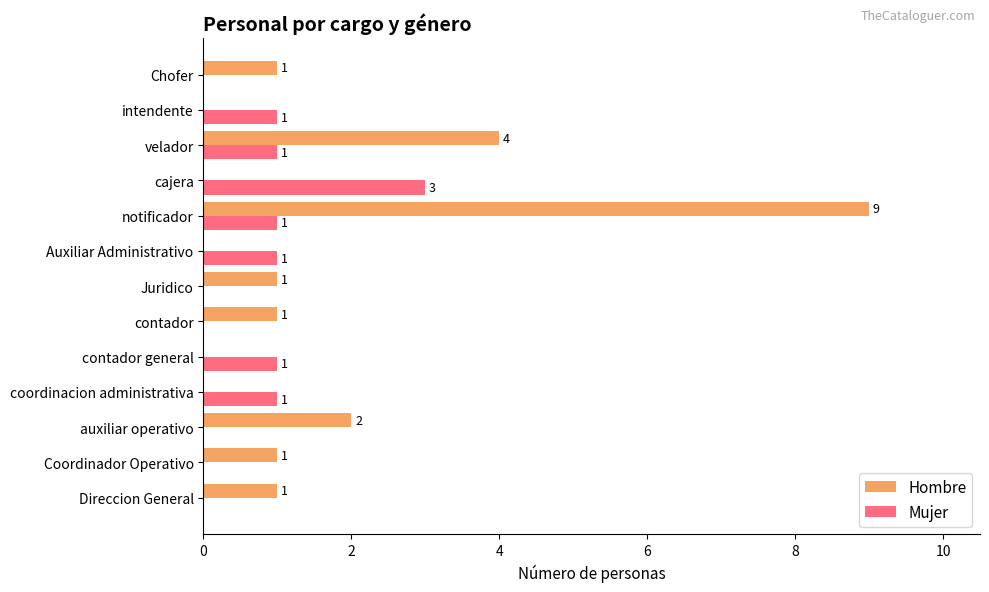

Which series has the largest total across all categories?

Hombre